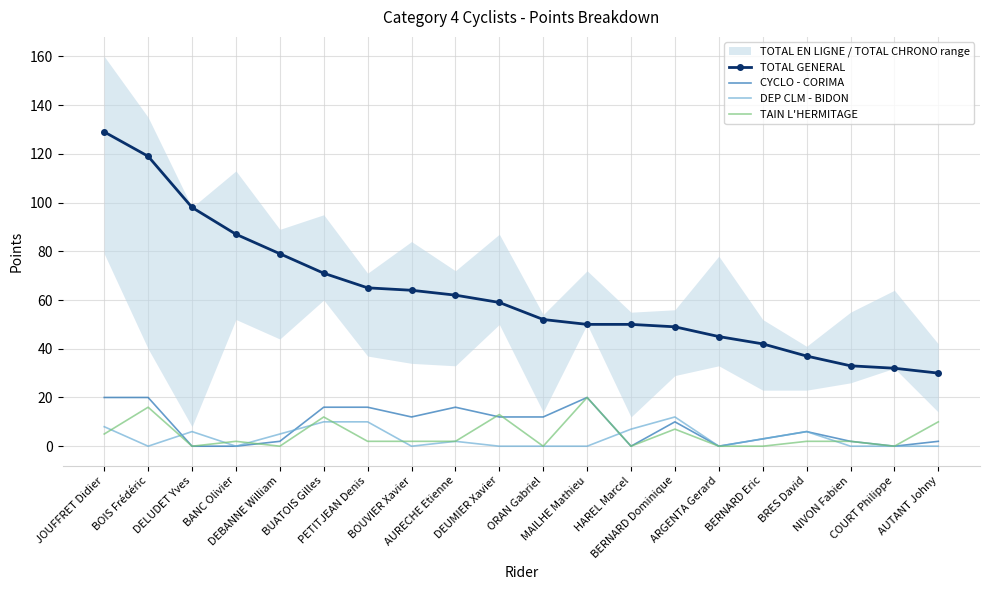

Which label corresponds to the smallest value in the chart?

DELUDET Yves